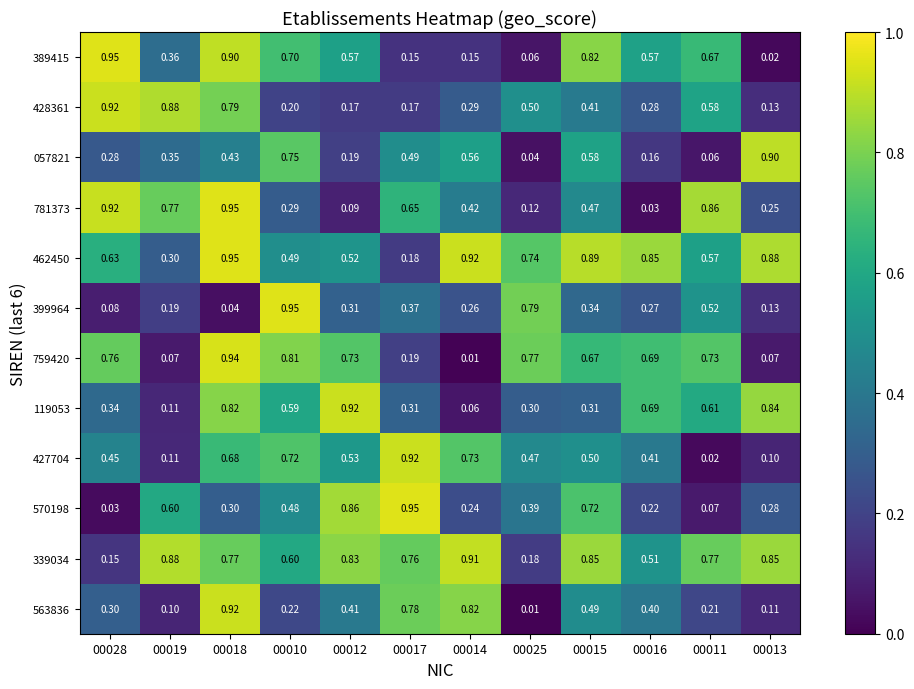

Is the value of 399964 at 00010 greater than the value of 339034 at 00011?

Yes